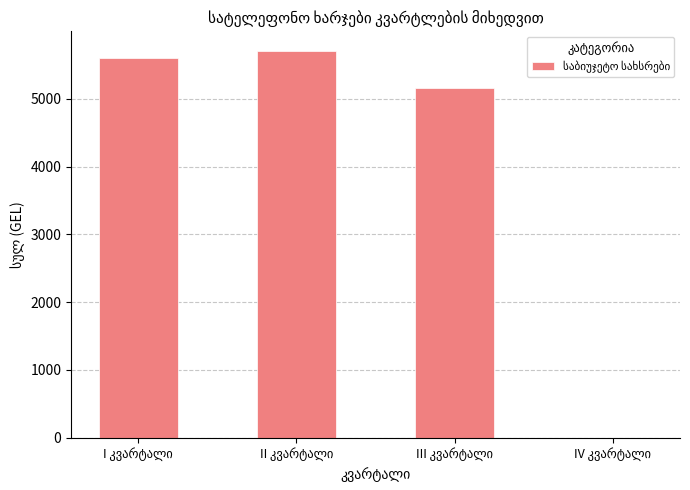

What is the sum of all values?

16474.4